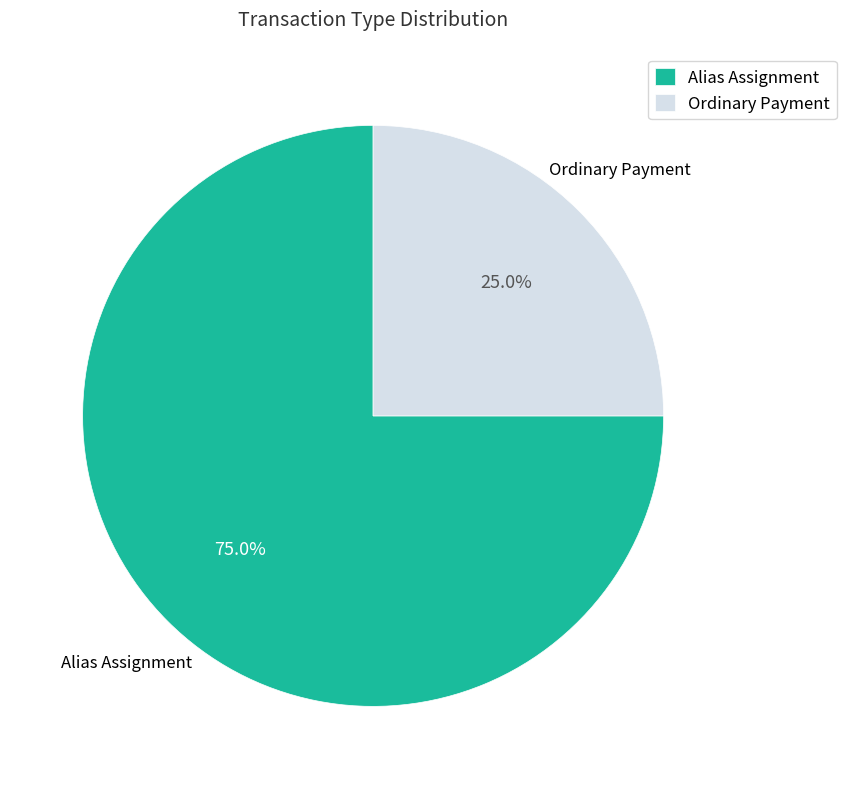

What percentage is NOT represented by Alias Assignment?

25.0%